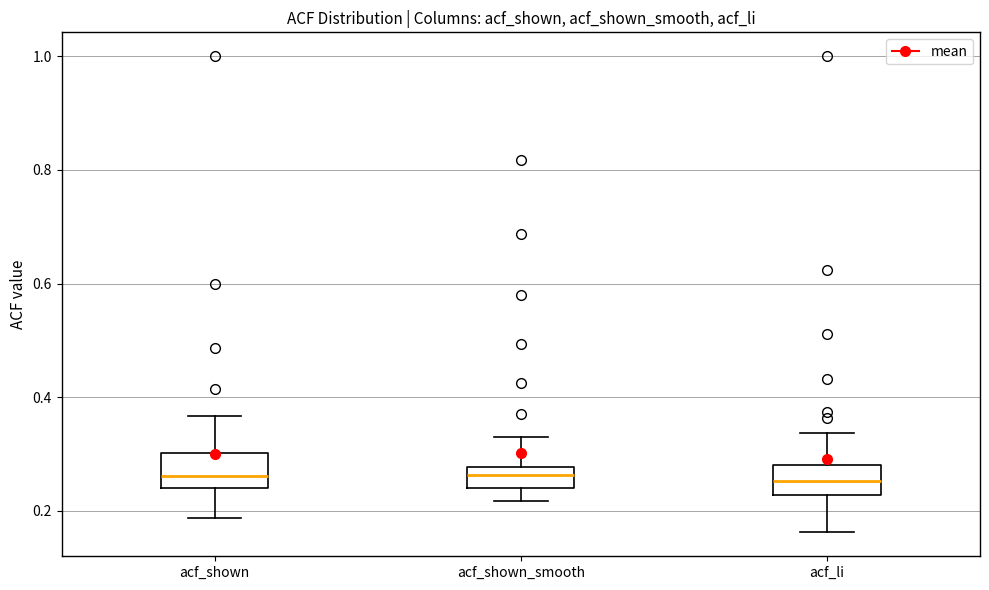

Where does the upper whisker of the box for acf_shown_smooth end on the y-axis? The values are not printed on the chart, so give them approximately, as read against the axis.

0.34